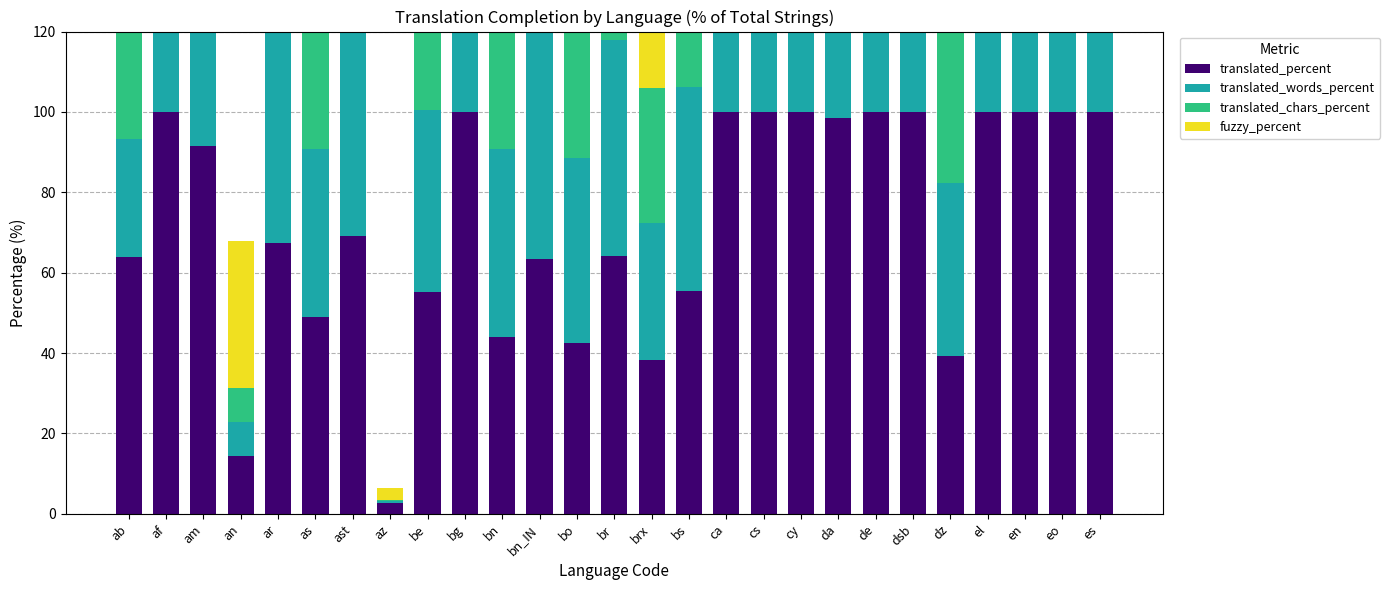

At how many categories does at least one series exceed 35?

26